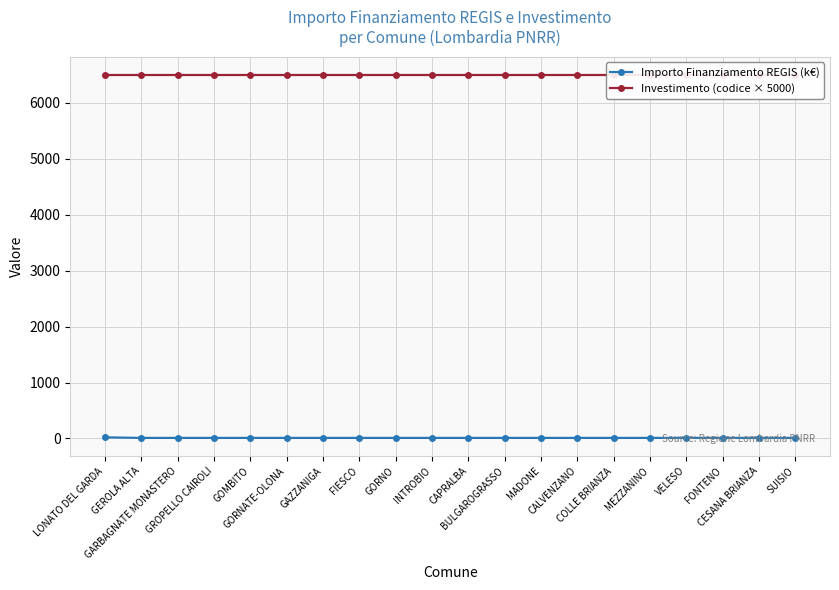

What is the smallest value displayed?

10.2